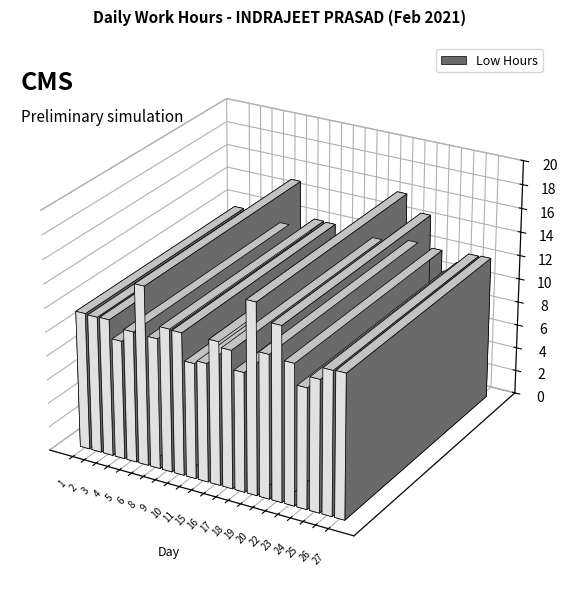

The value at 16 is 12.0. True or false?

True